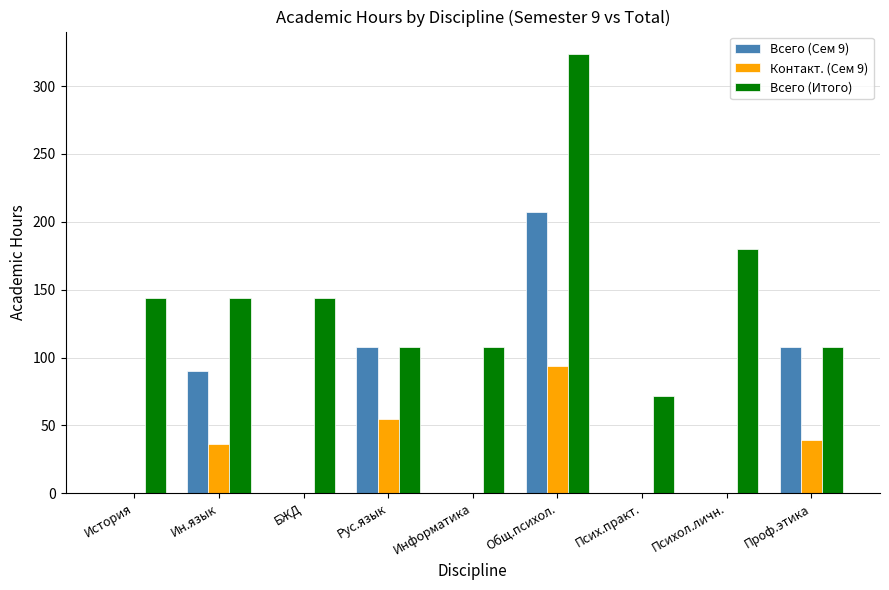

Which series changed the most between Ин.язык and Рус.язык?

Всего (Итого)